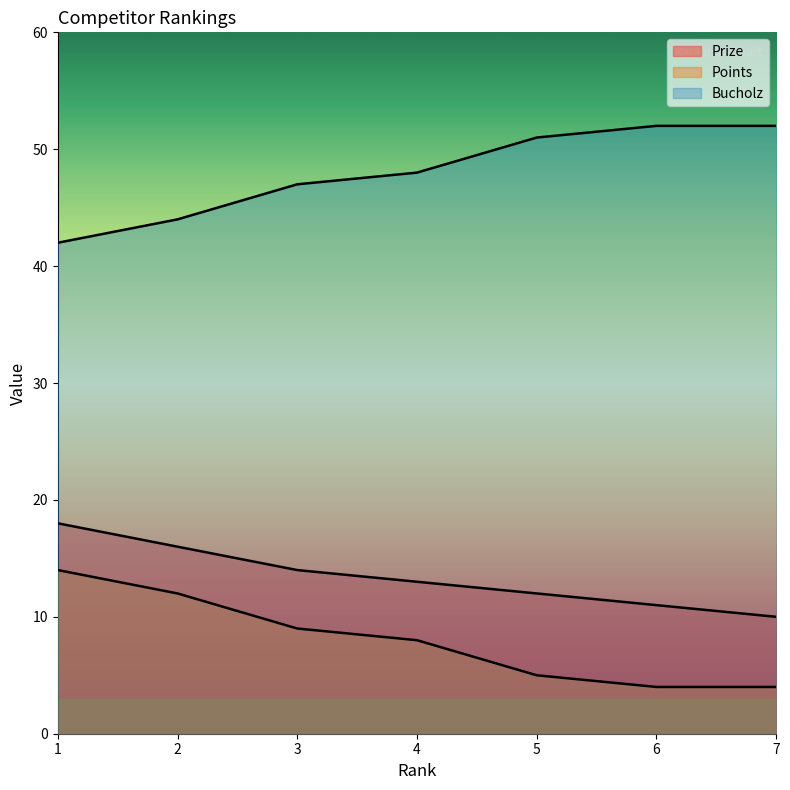

What is the value of the Bucholz point at the 4th from the left?

48